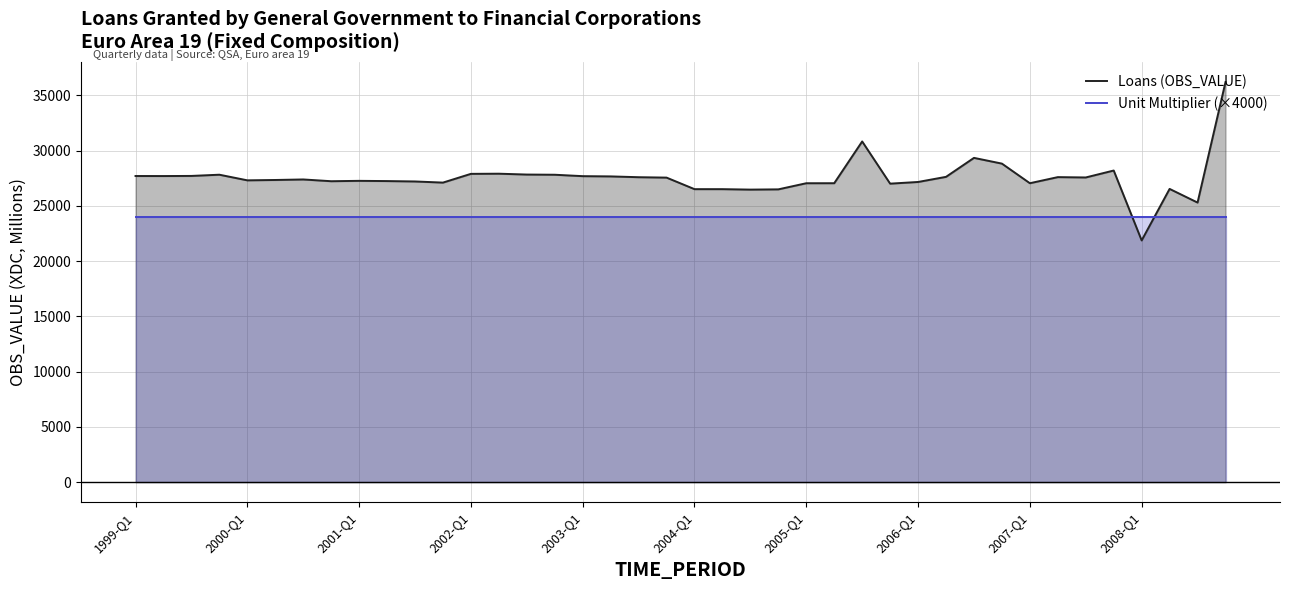

Does the chart have visible grid lines?

Yes